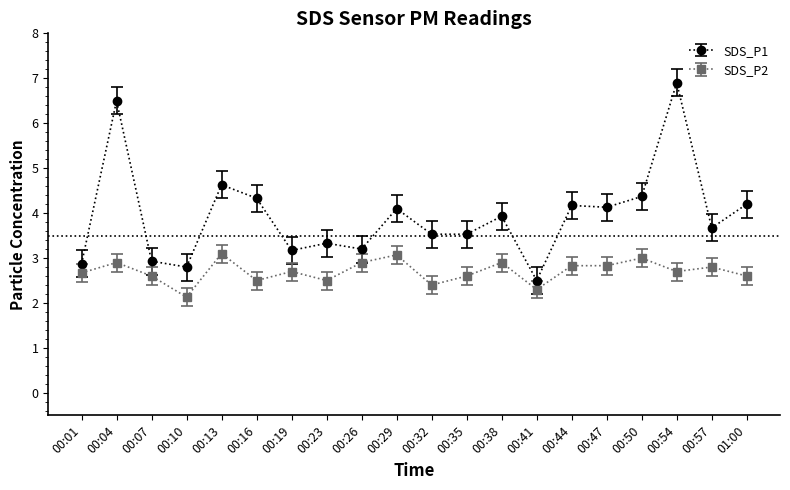

At which category is the sum across all series the highest?

00:54